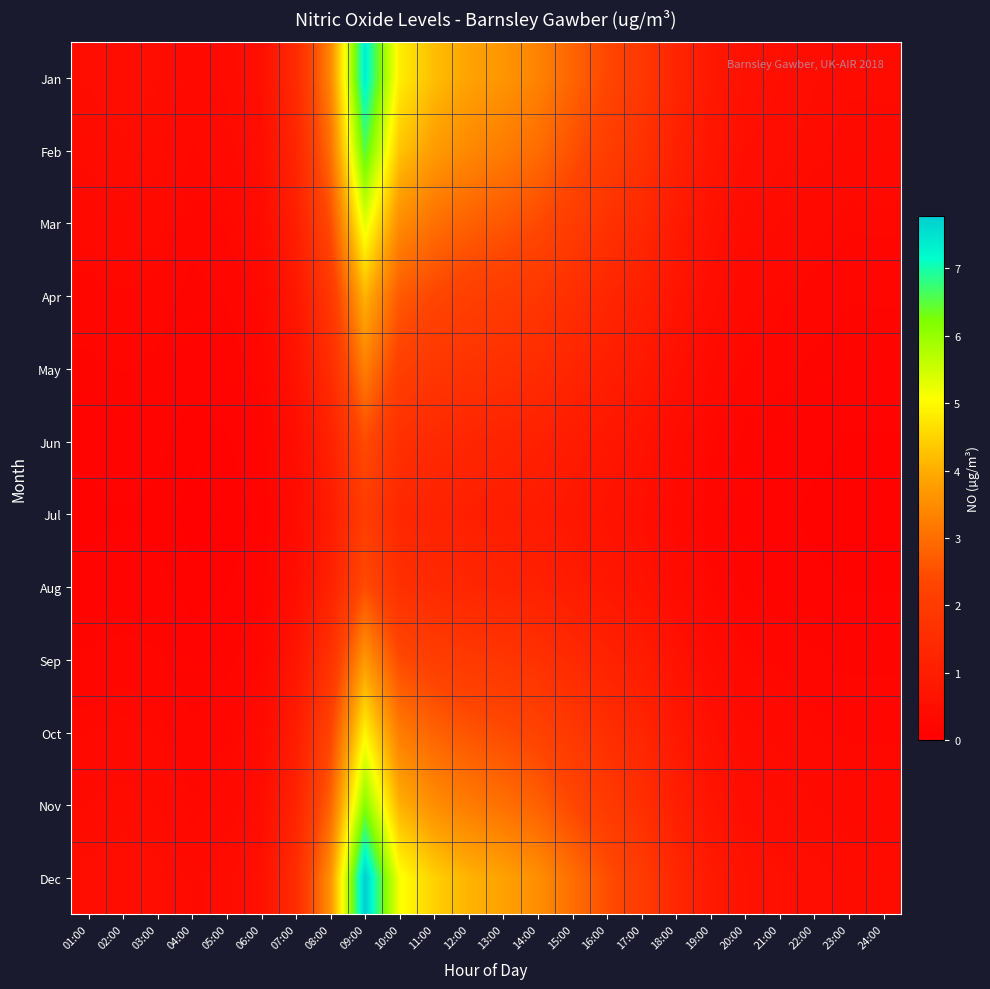

Rank the series at 24:00 from lowest to highest value.

Jul, Jun, Aug, May, Sep, Apr, Oct, Mar, Nov, Feb, Jan, Dec